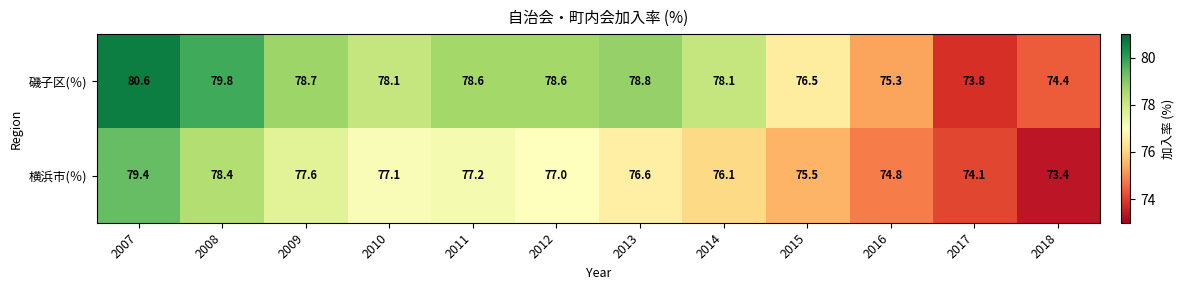

What is the total value across all series at 2011?

155.8